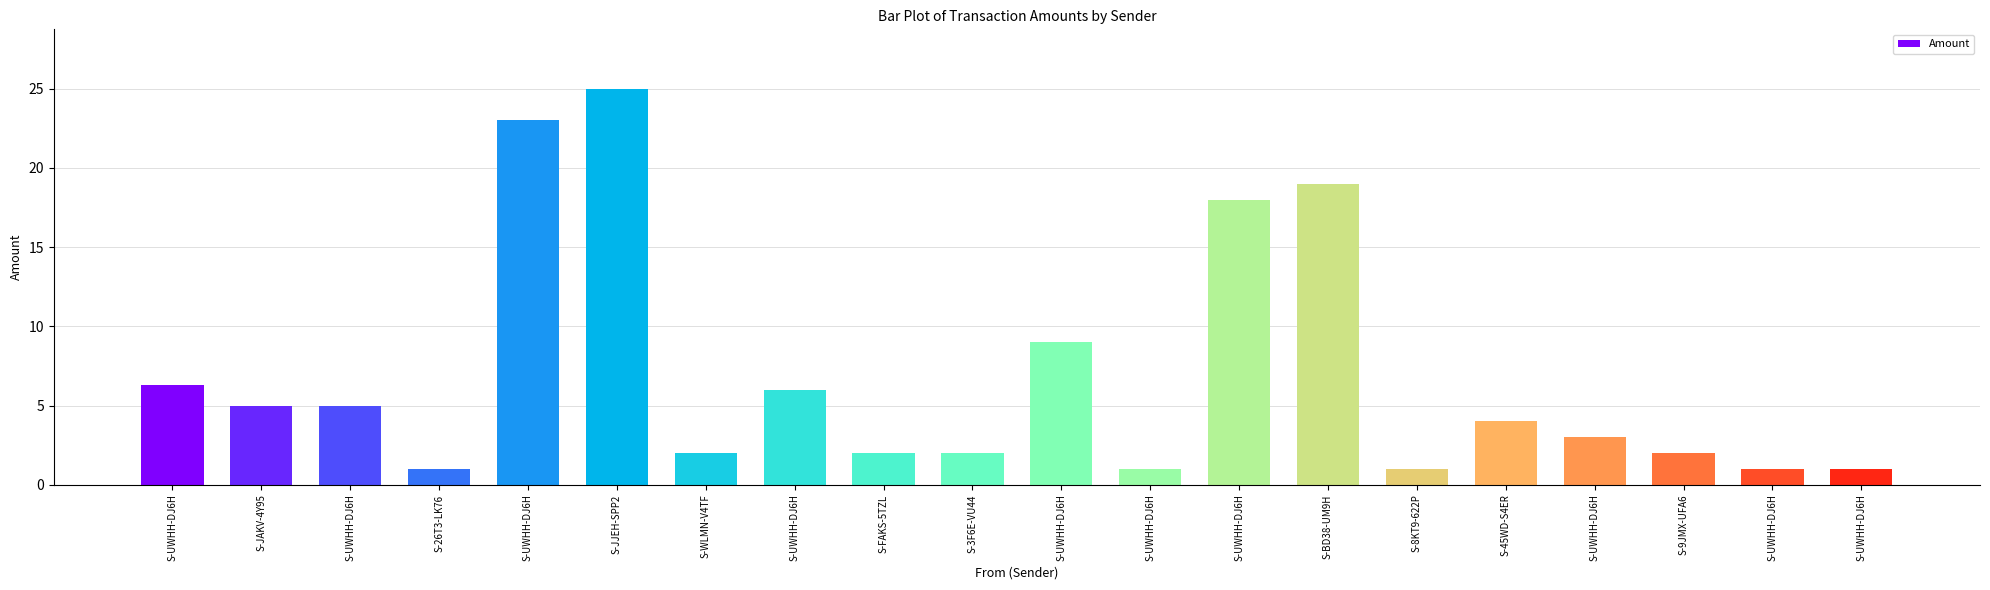

Which category has the highest value across all series?

S-JJEH-SPP2